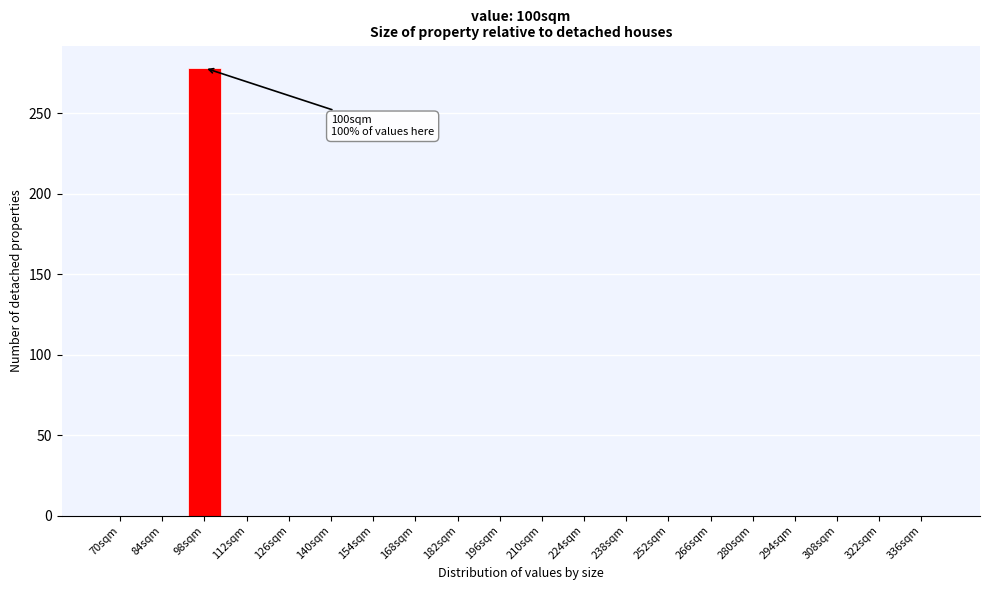

Reading right to left, list all the values displayed in this chart.

336sqm=0	322sqm=0	308sqm=0	294sqm=0	280sqm=0	266sqm=0	252sqm=0	238sqm=0	224sqm=0	210sqm=0	196sqm=0	182sqm=0	168sqm=0	154sqm=0	140sqm=0	126sqm=0	112sqm=0	98sqm=278	84sqm=0	70sqm=0